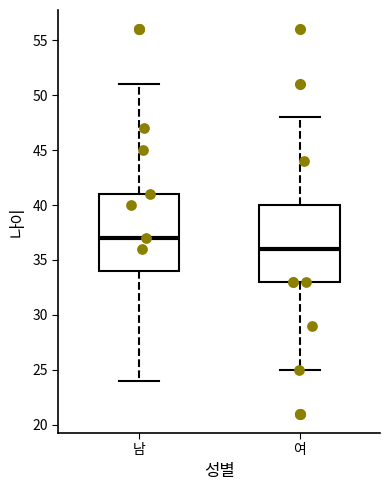

Which box's median line is the lowest?

여